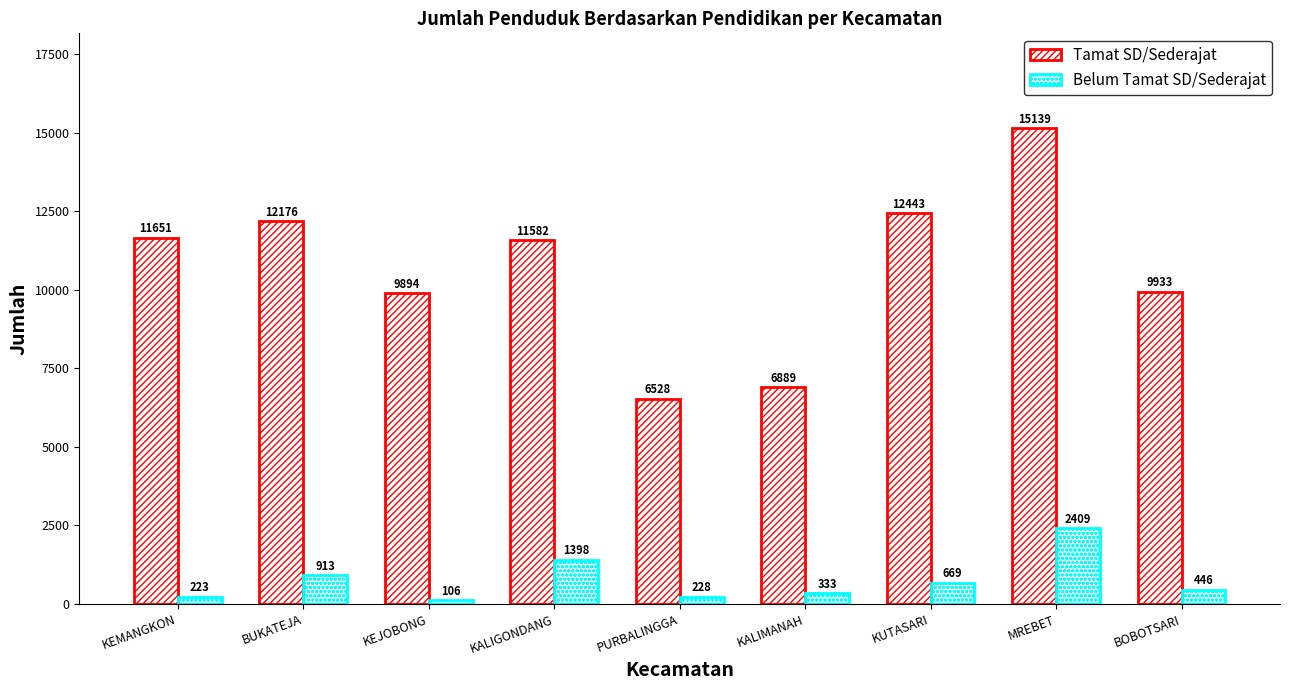

Reading right to left, list all the values displayed in this chart.

Tamat SD/Sederajat: 9933	15139	12443	6889	6528	11582	9894	12176	11651
Belum Tamat SD/Sederajat: 446	2409	669	333	228	1398	106	913	223